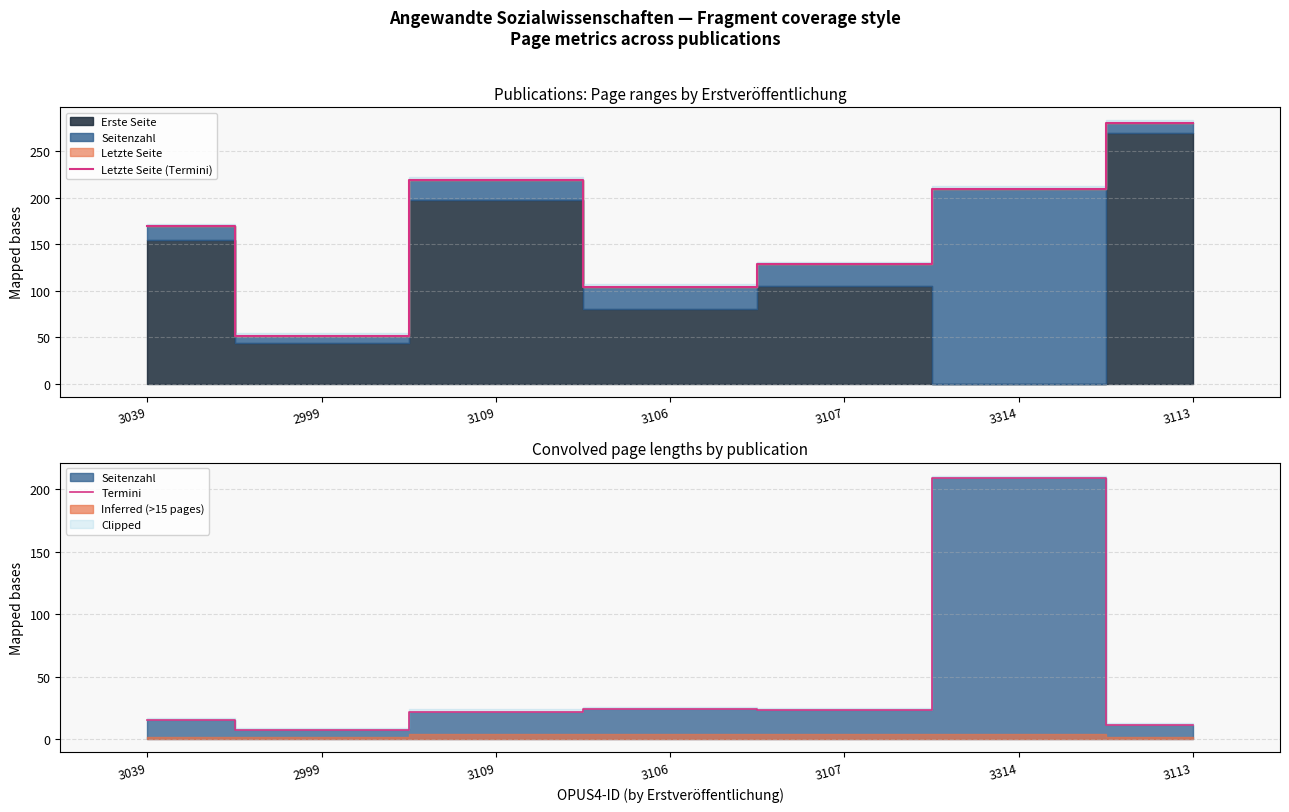

Reading right to left, what are all the values shown in this chart?

Letzte Seite (Termini): 3113=280	3314=209	3107=128	3106=104	3109=219	2999=51	3039=169
Termini: 3113=11	3314=209	3107=23	3106=24	3109=22	2999=7	3039=15